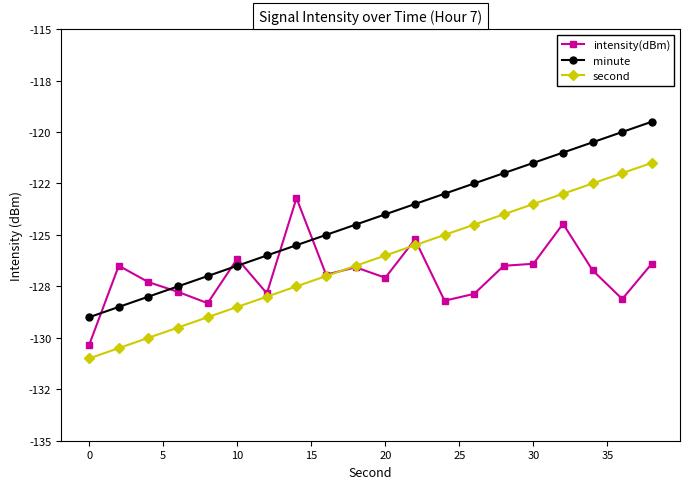

True or false: second has more than 0 points higher than both neighbors.

False